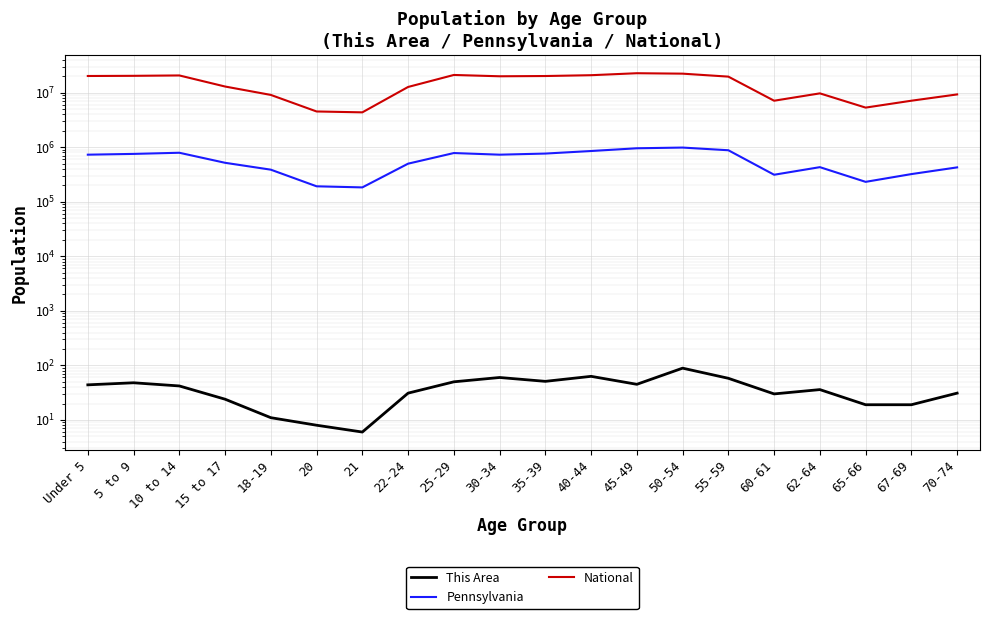

Is this an area chart (filled region under the line)?

No